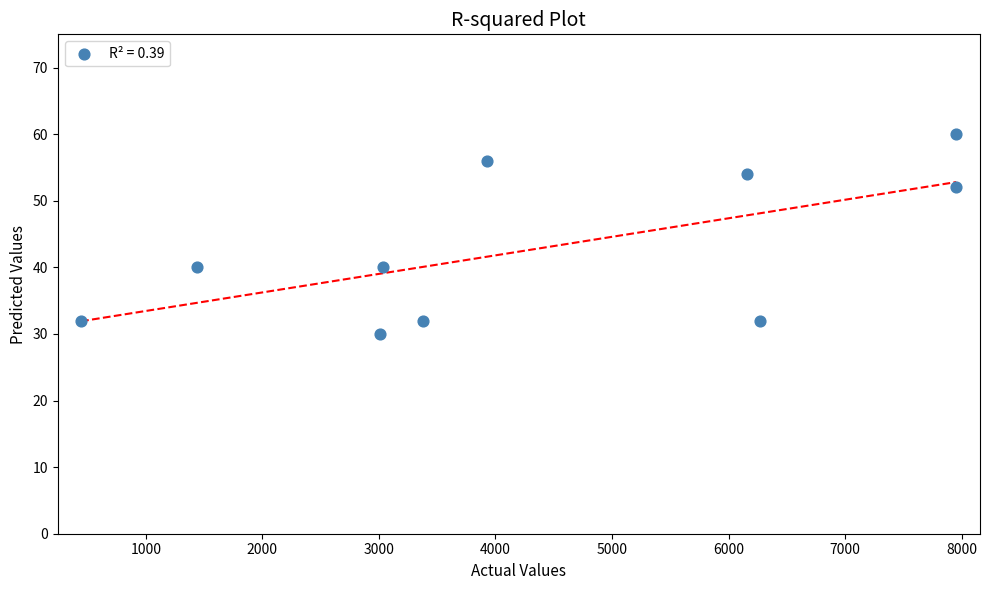

What is the average Y value?

43